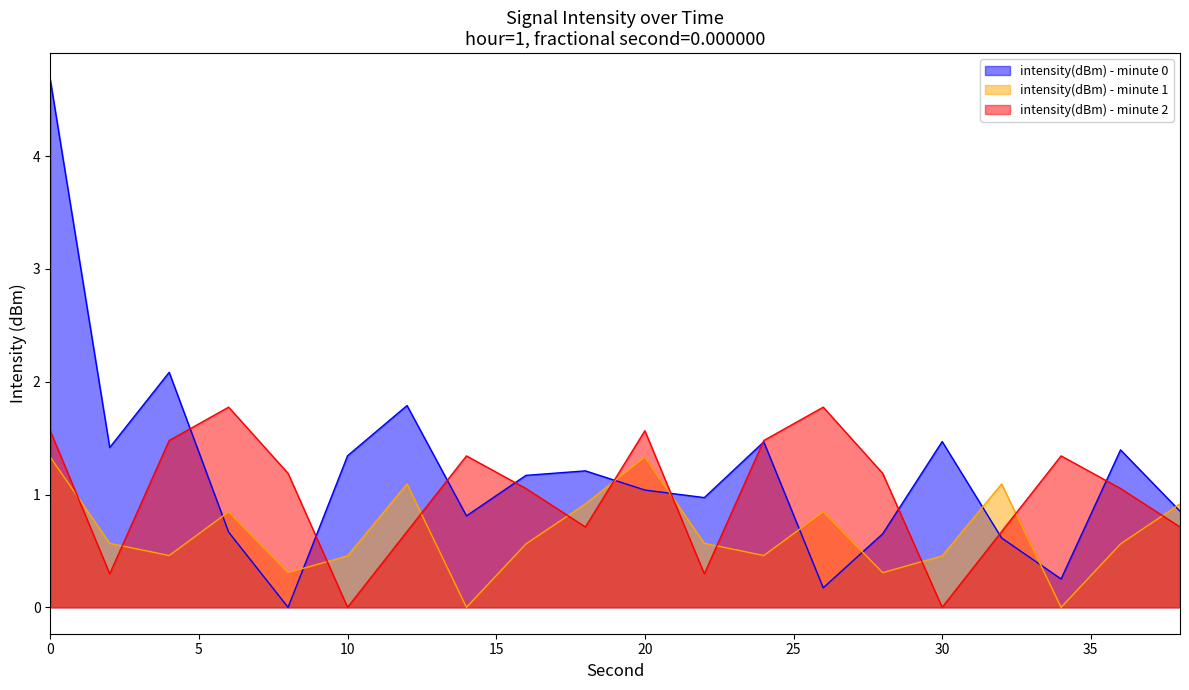

Reading left to right, transcribe all the data shown in this chart.

intensity(dBm) - minute 0: 4.7	1.4	2.1	0.7	0.0	1.3	1.8	0.8	1.2	1.2	1.0	1.0	1.5	0.2	0.7	1.5	0.6	0.3	1.4	0.9
intensity(dBm) - minute 1: 1.3	0.6	0.5	0.8	0.3	0.5	1.1	0.0	0.6	0.9	1.3	0.6	0.5	0.8	0.3	0.5	1.1	0.0	0.6	0.9
intensity(dBm) - minute 2: 1.6	0.3	1.5	1.8	1.2	0.0	0.7	1.3	1.1	0.7	1.6	0.3	1.5	1.8	1.2	0.0	0.7	1.3	1.1	0.7